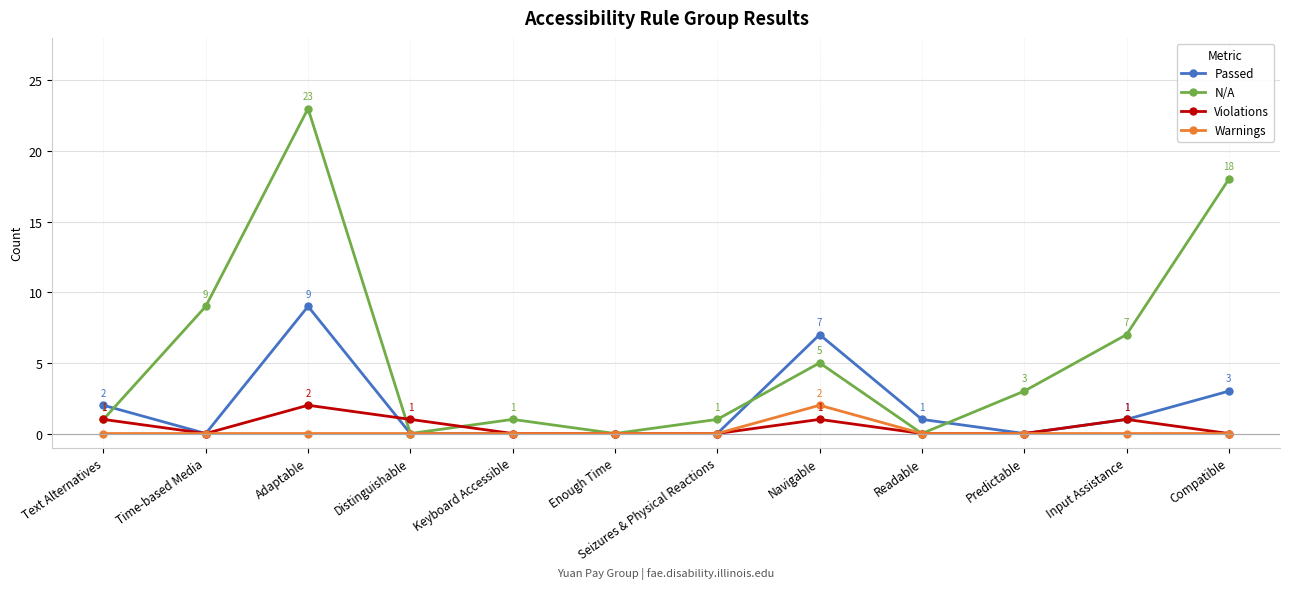

At Adaptable, list the series in order from largest to smallest.

N/A, Passed, Violations, Warnings